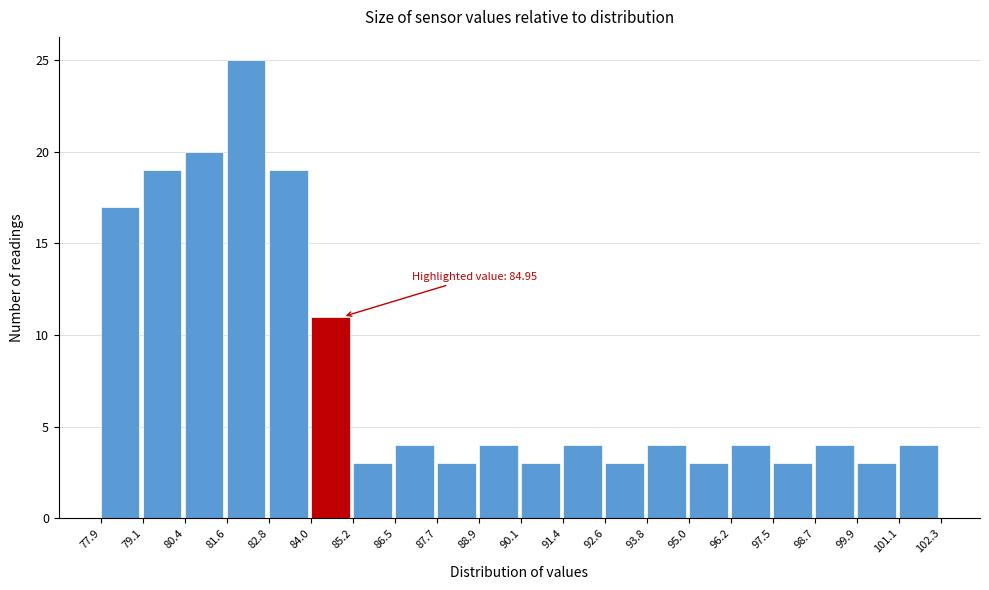

Over which range of the x-axis is the bar tallest?

81.6 to 82.8